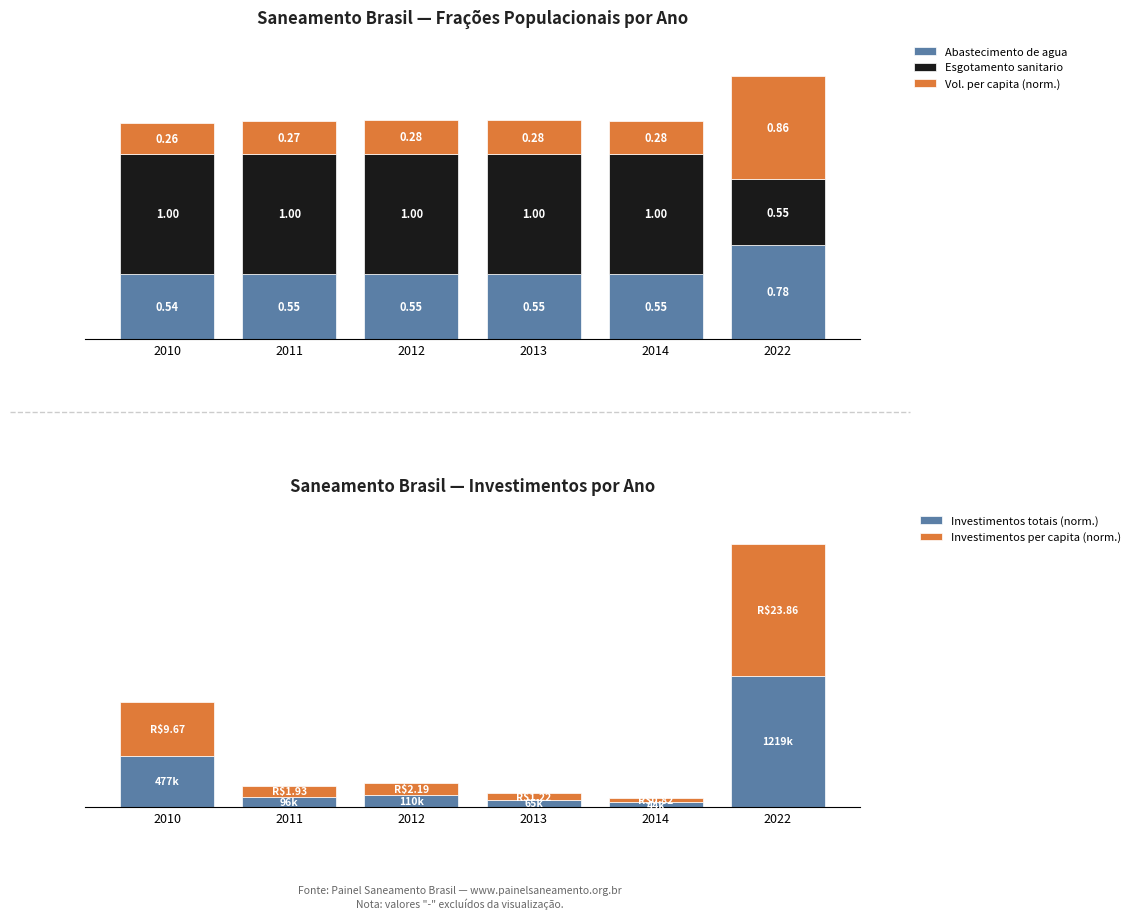

The Investimentos totais (norm.) series shows 0.1 at 2012. True or false?

True